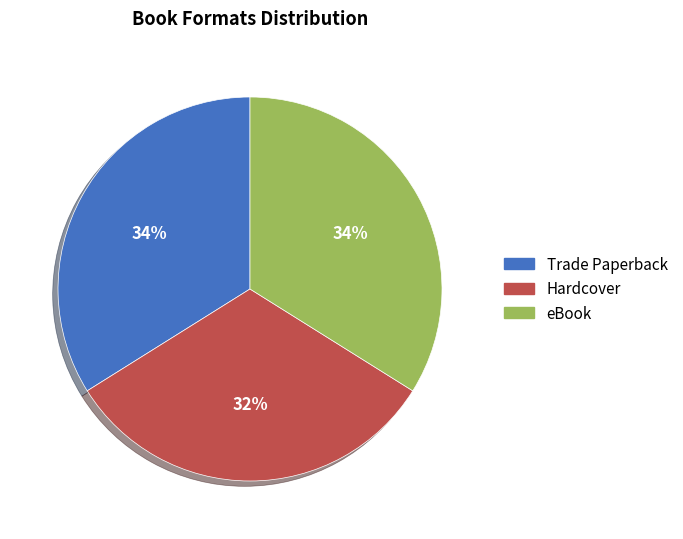

What percentage is the Hardcover slice, to the nearest percent?

32%